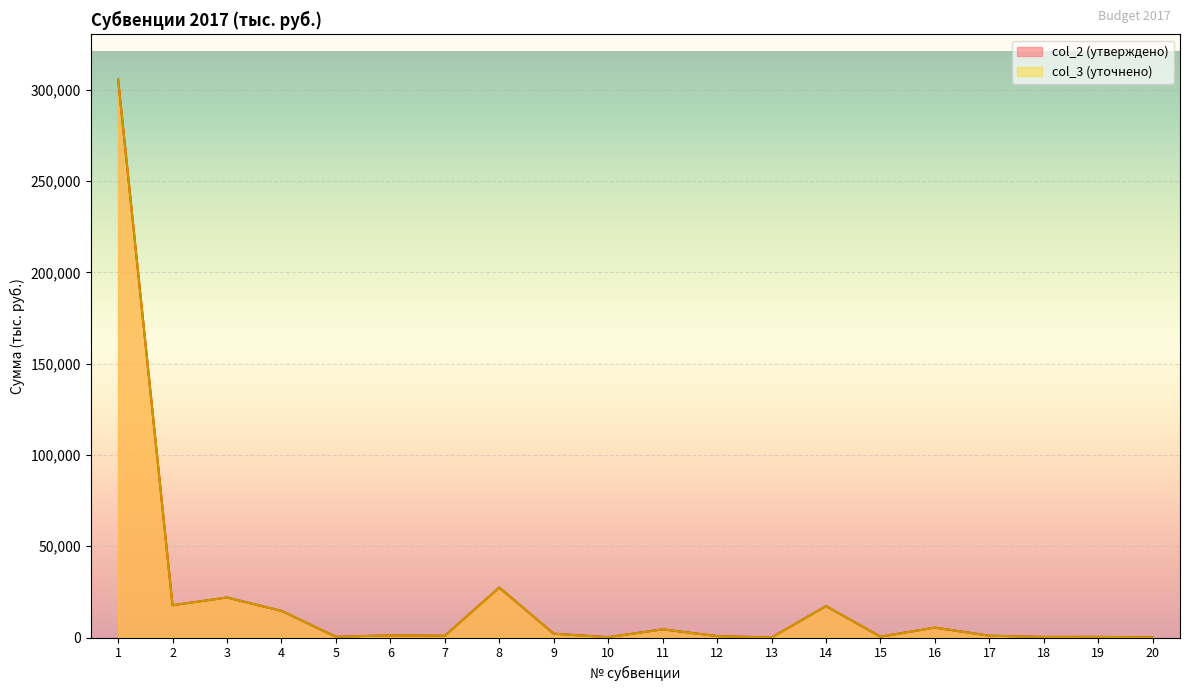

What is the difference between the col_2 (утверждено) values at 4 and 16?

9160.5